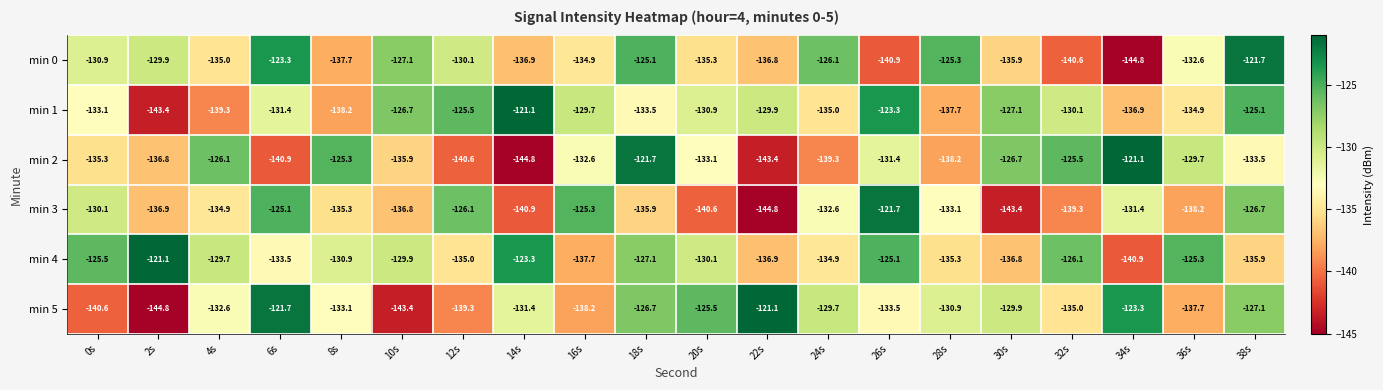

What is the difference between the min 4 values at 6s and 26s?

8.4